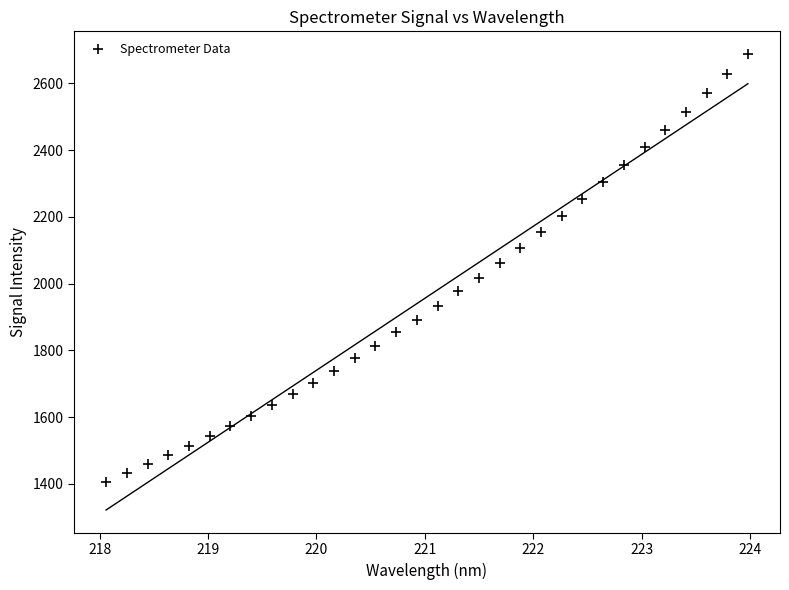

What is the range of X values (max minus min)?

5.9